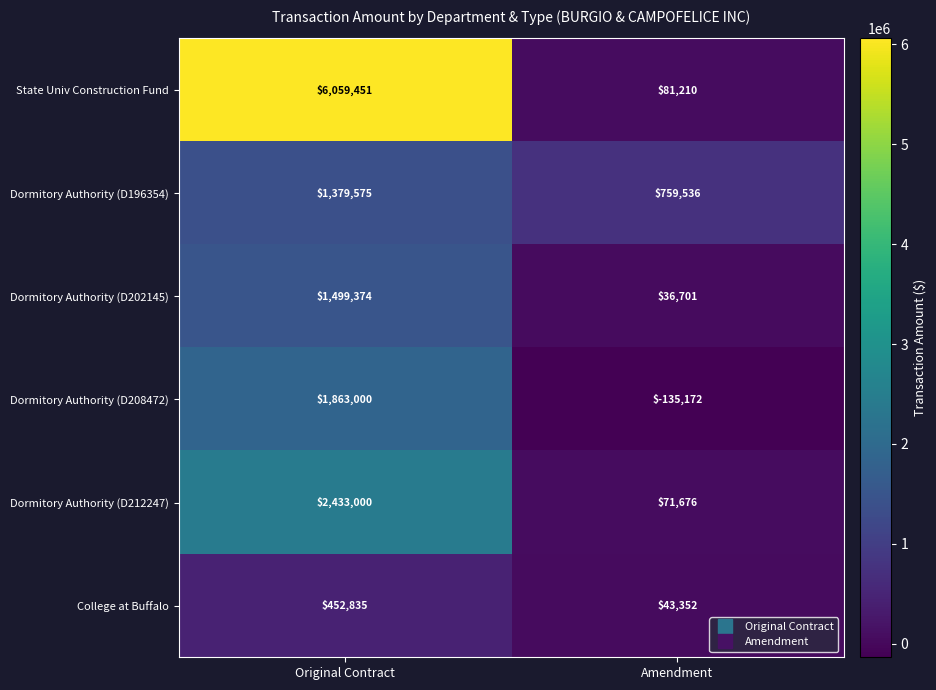

Between Original Contract and Amendment, which series saw the biggest shift?

State Univ Construction Fund